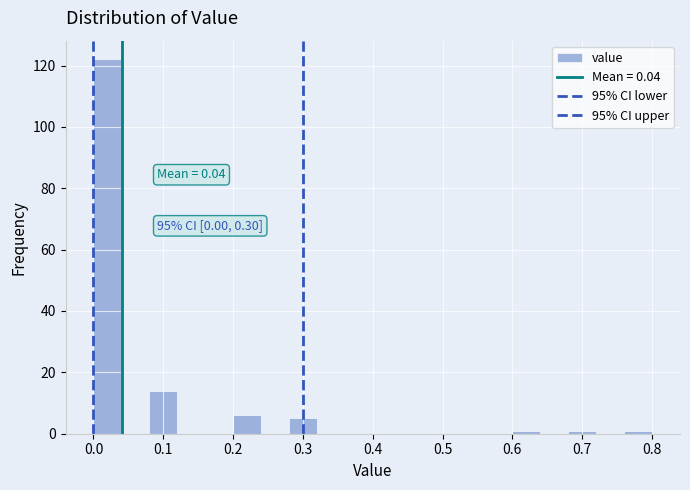

Over which range of the x-axis is the bar tallest?

0.00 to 0.04